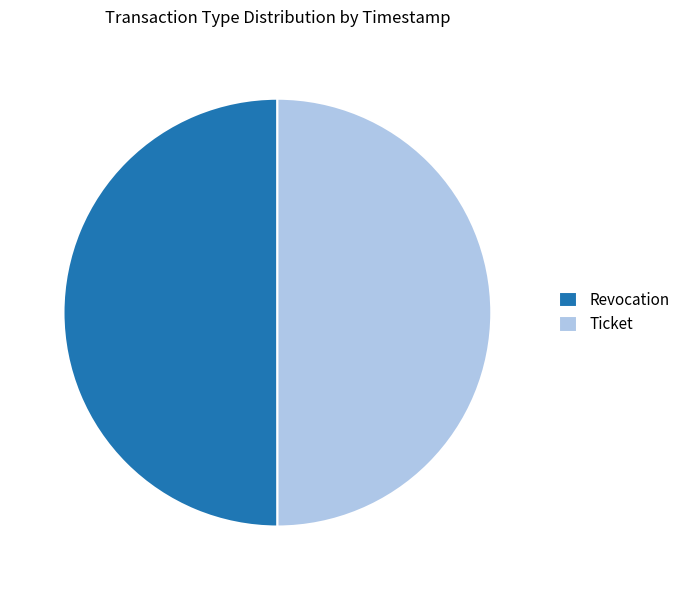

The Revocation slice represents 37% of the pie. True or false?

False